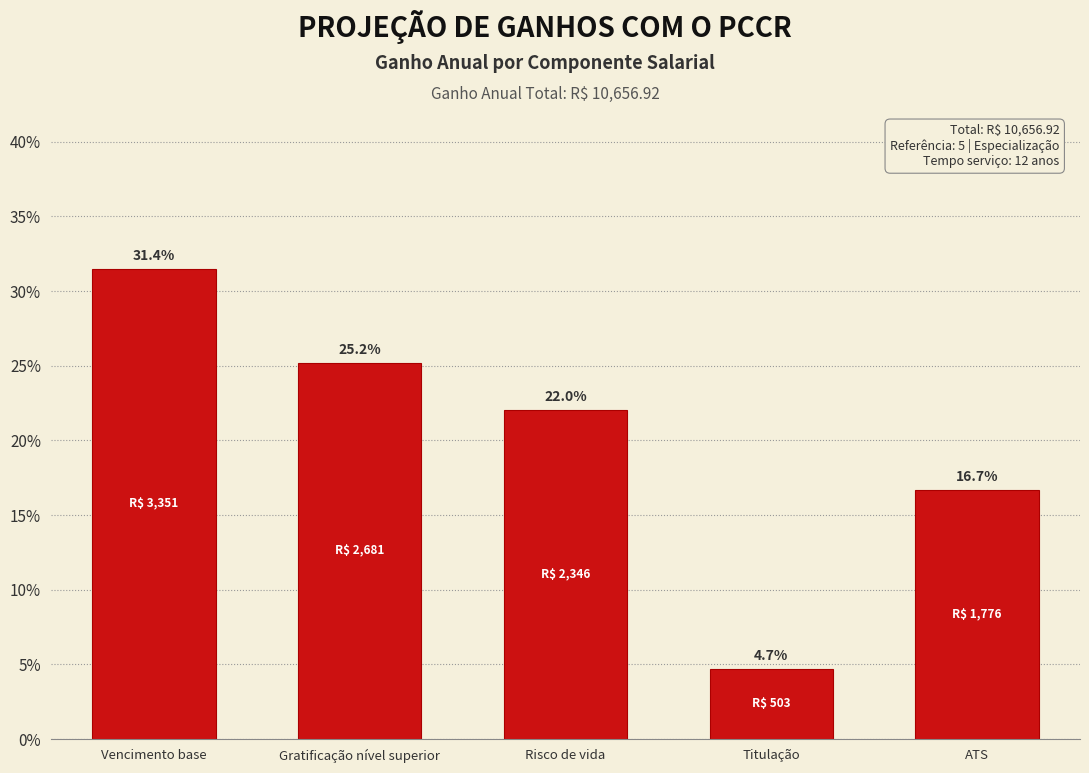

Reading left to right, transcribe all the data shown in this chart.

31.4	25.2	22.0	4.7	16.7